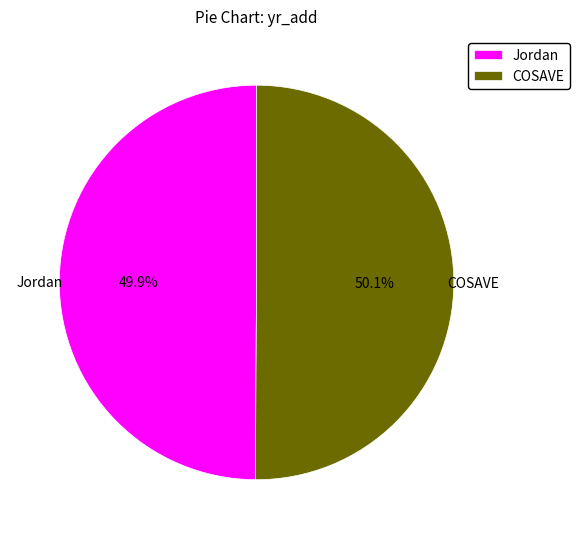

What is the ratio of the value at COSAVE to the value at Jordan?

1.0